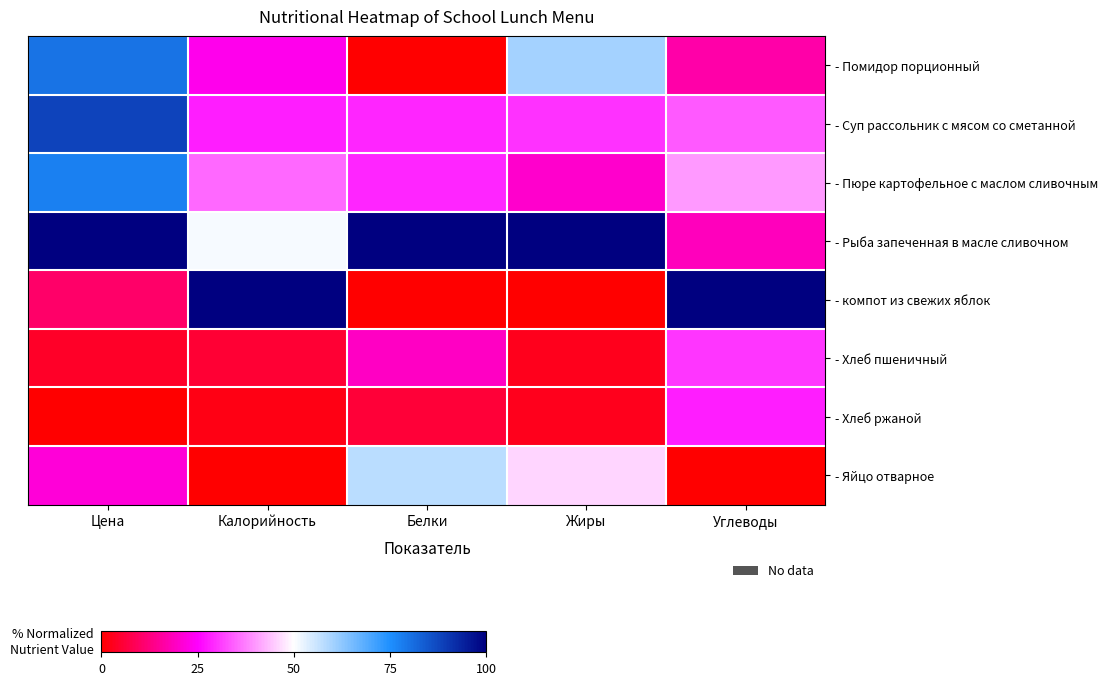

What is the maximum value shown in the chart?

100.0